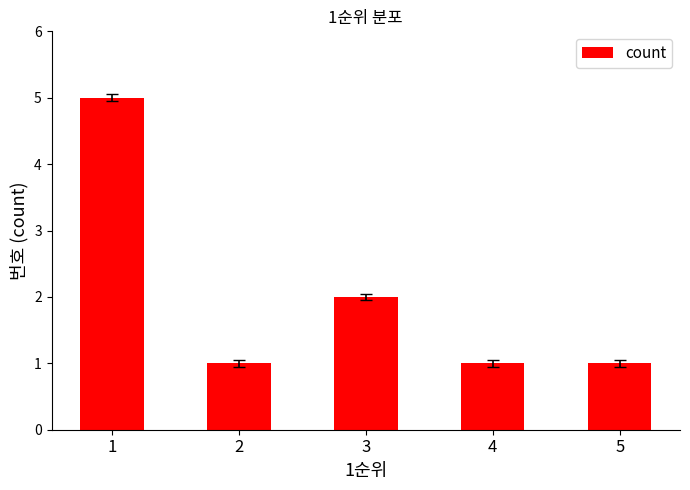

What is the difference between the maximum and minimum values?

4